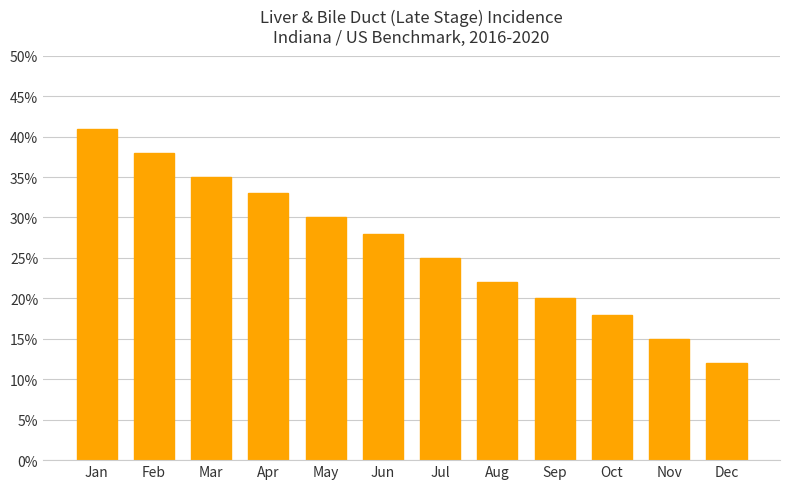

What is the difference between the maximum and minimum values?

29